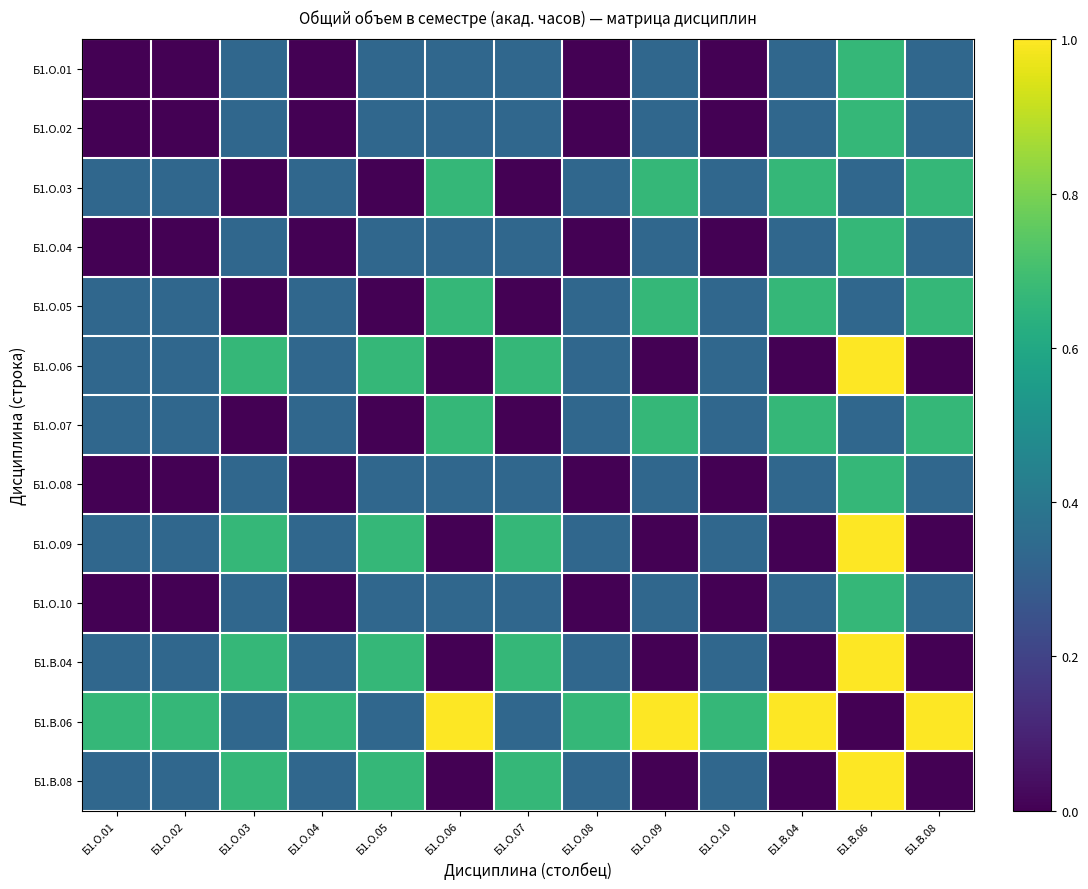

At Б1.О.07, list the series in order from largest to smallest.

Б1.О.06, Б1.О.09, Б1.В.04, Б1.В.08, Б1.О.01, Б1.О.02, Б1.О.04, Б1.О.08, Б1.О.10, Б1.В.06, Б1.О.03, Б1.О.05, Б1.О.07